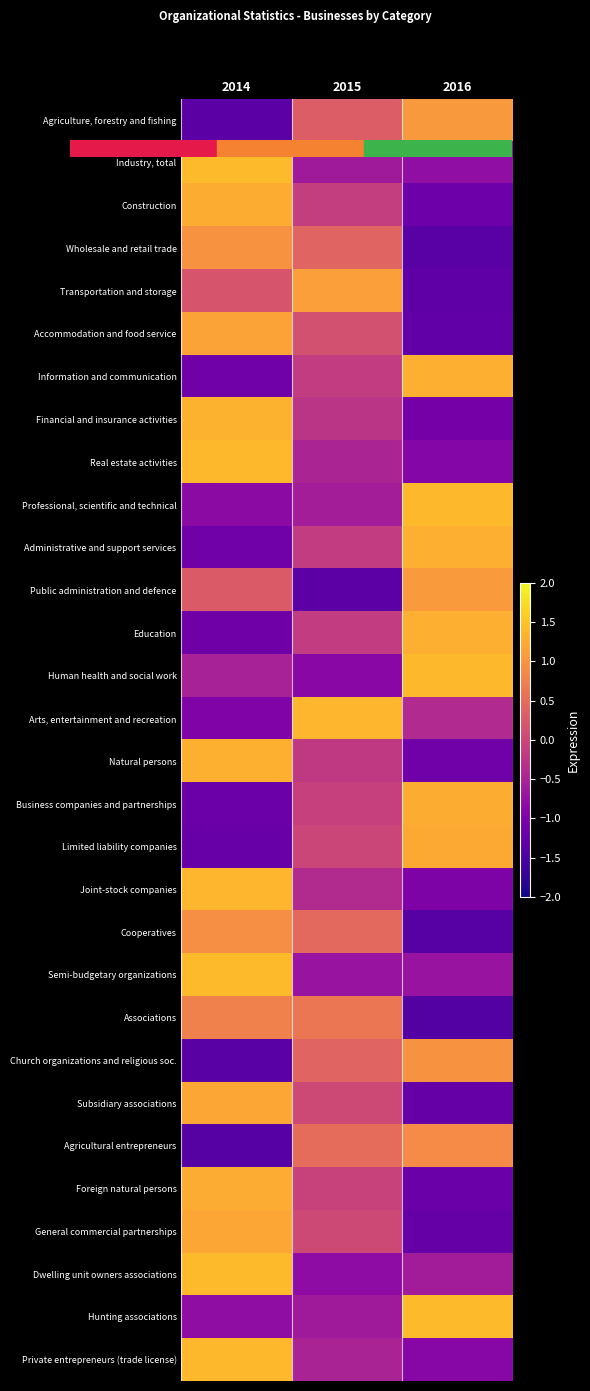

Reading left to right, list all the values displayed in this chart.

Agriculture, forestry and fishing: 2014=-1.3	2015=0.3	2016=1.0
Industry, total: 2014=1.4	2015=-0.6	2016=-0.8
Construction: 2014=1.3	2015=-0.1	2016=-1.2
Wholesale and retail trade: 2014=1.0	2015=0.4	2016=-1.4
Transportation and storage: 2014=0.2	2015=1.1	2016=-1.3
Accommodation and food service: 2014=1.2	2015=0.1	2016=-1.3
Information and communication: 2014=-1.1	2015=-0.2	2016=1.3
Financial and insurance activities: 2014=1.3	2015=-0.2	2016=-1.1
Real estate activities: 2014=1.4	2015=-0.5	2016=-0.9
Professional, scientific and technical: 2014=-0.8	2015=-0.6	2016=1.4
Administrative and support services: 2014=-1.1	2015=-0.2	2016=1.3
Public administration and defence: 2014=0.3	2015=-1.3	2016=1.1
Education: 2014=-1.1	2015=-0.1	2016=1.3
Human health and social work: 2014=-0.5	2015=-0.9	2016=1.4
Arts, entertainment and recreation: 2014=-1.0	2015=1.4	2016=-0.4
Natural persons: 2014=1.3	2015=-0.2	2016=-1.1
Business companies and partnerships: 2014=-1.2	2015=-0.1	2016=1.3
Limited liability companies: 2014=-1.2	2015=-0.0	2016=1.2
Joint-stock companies: 2014=1.4	2015=-0.4	2016=-1.0
Cooperatives: 2014=0.9	2015=0.5	2016=-1.4
Semi-budgetary organizations: 2014=1.4	2015=-0.7	2016=-0.7
Associations: 2014=0.8	2015=0.6	2016=-1.4
Church organizations and religious soc.: 2014=-1.4	2015=0.4	2016=1.0
Subsidiary associations: 2014=1.2	2015=0.0	2016=-1.2
Agricultural entrepreneurs: 2014=-1.4	2015=0.5	2016=0.9
Foreign natural persons: 2014=1.3	2015=-0.1	2016=-1.2
General commercial partnerships: 2014=1.2	2015=0.0	2016=-1.2
Dwelling unit owners associations: 2014=1.4	2015=-0.8	2016=-0.6
Hunting associations: 2014=-0.8	2015=-0.6	2016=1.4
Private entrepreneurs (trade license): 2014=1.4	2015=-0.5	2016=-0.9